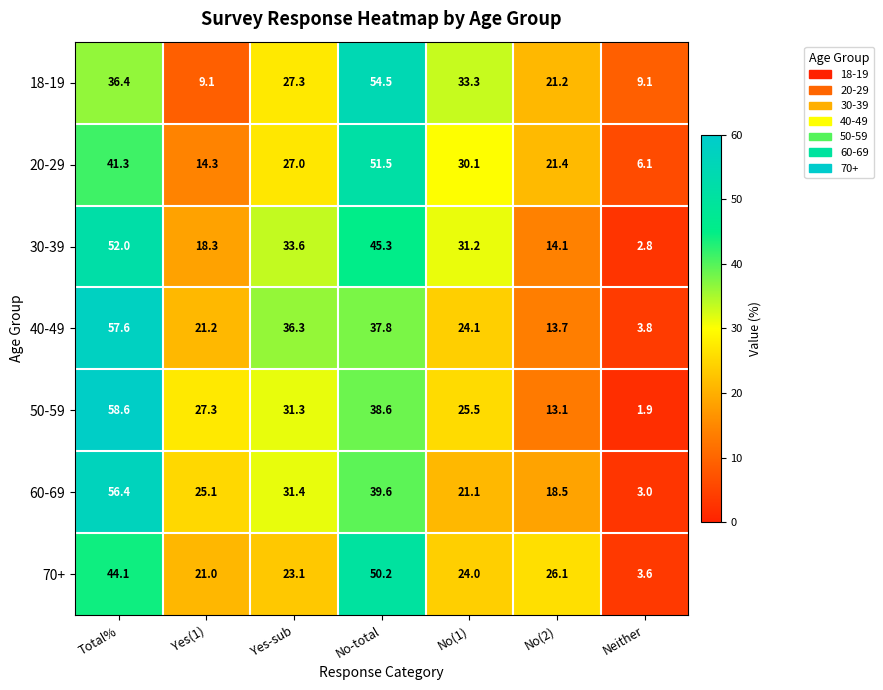

Rank the series at Yes-sub from highest to lowest value.

40-49, 30-39, 60-69, 50-59, 18-19, 20-29, 70+